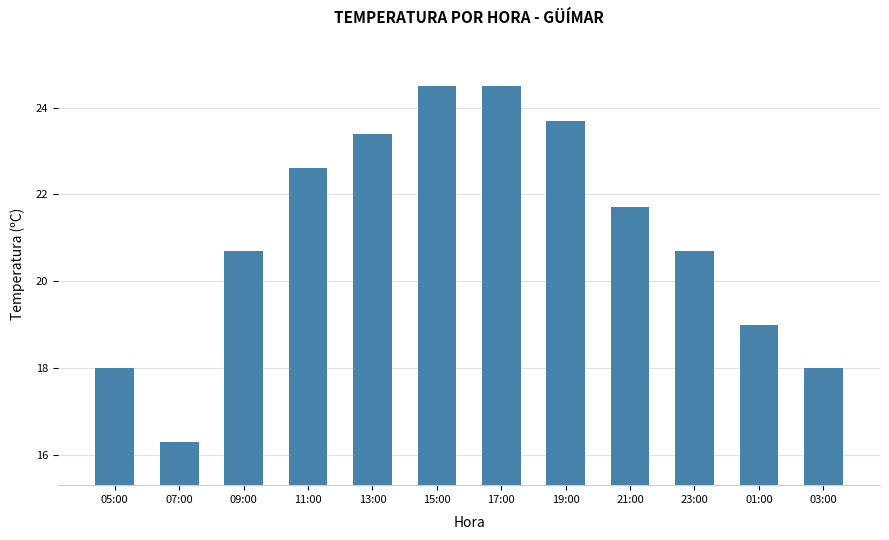

Where does the data first go above 21?

11:00